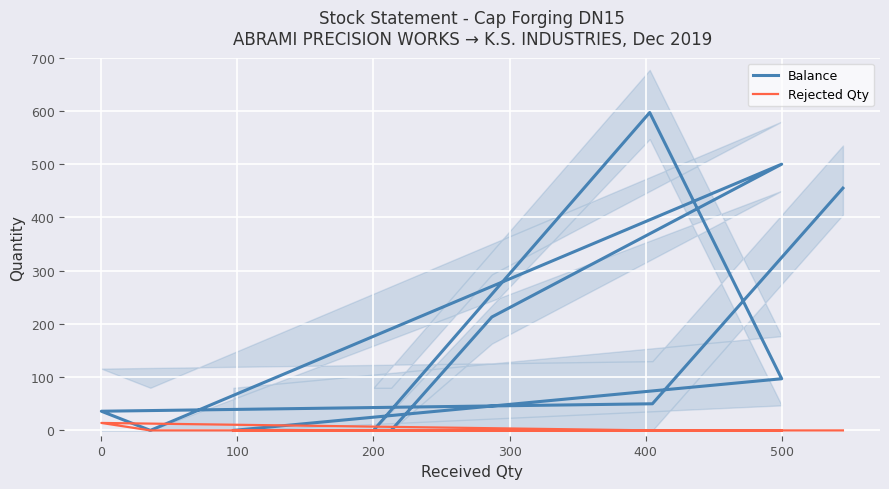

Rank the series by their maximum value, from lowest to highest.

Rejected Qty, Balance